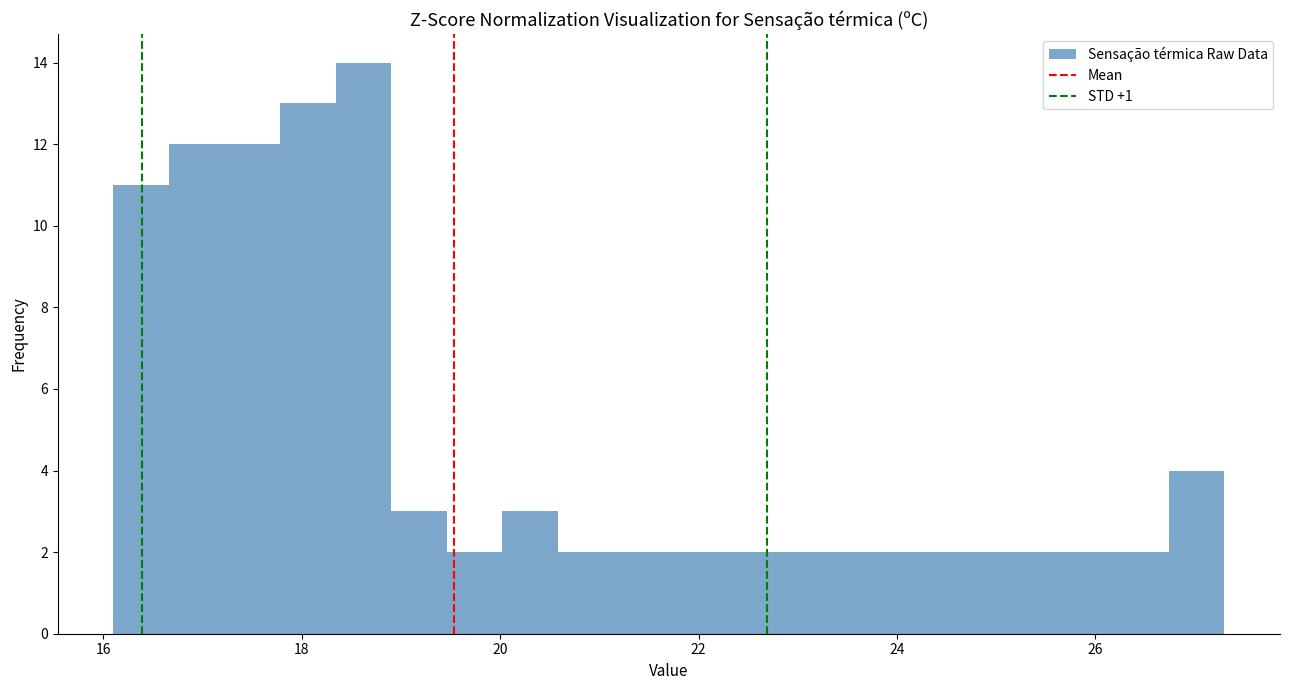

Around what value on the x-axis is the tallest bar? Give the approximate position of its centre, as read against the axis.

18.6